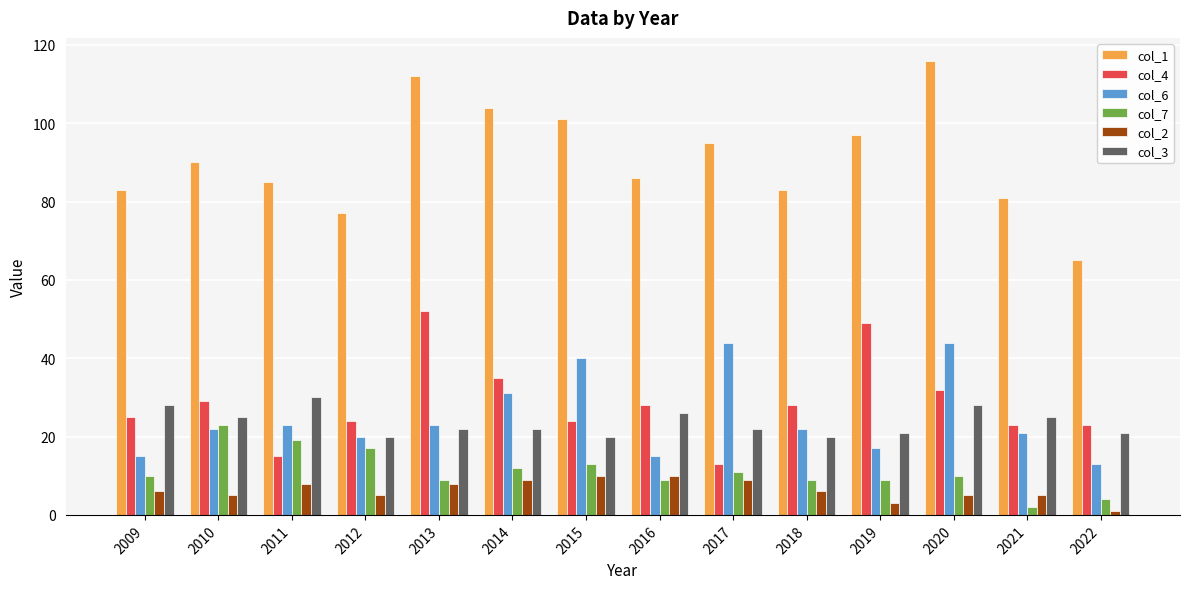

What is the total value across all series at 2019?

196